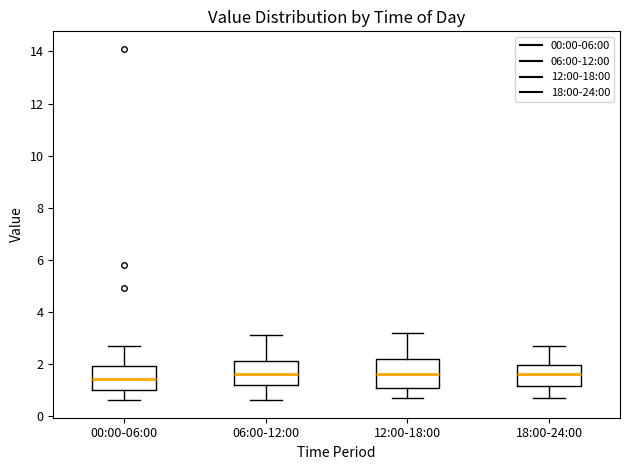

Where does the upper whisker of the box for 00:00-06:00 end on the y-axis? The values are not printed on the chart, so give them approximately, as read against the axis.

2.8